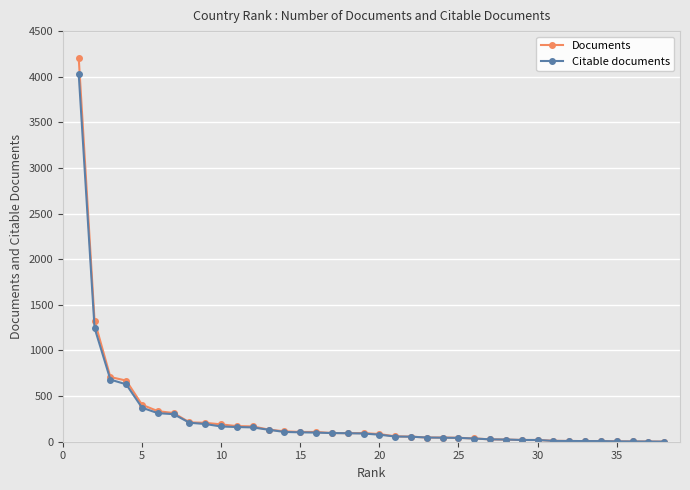

Which series has the largest range (max minus min)?

Documents